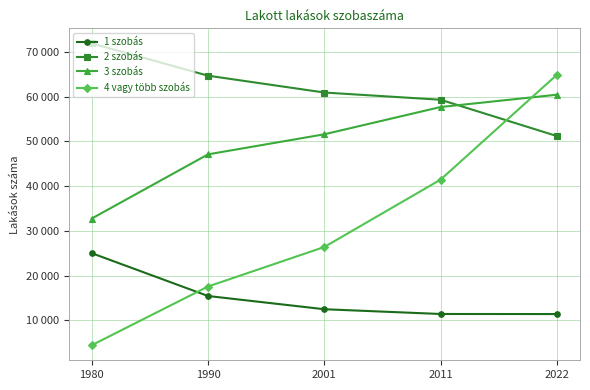

True or false: 1 szobás has more than 2 interior local peaks.

False